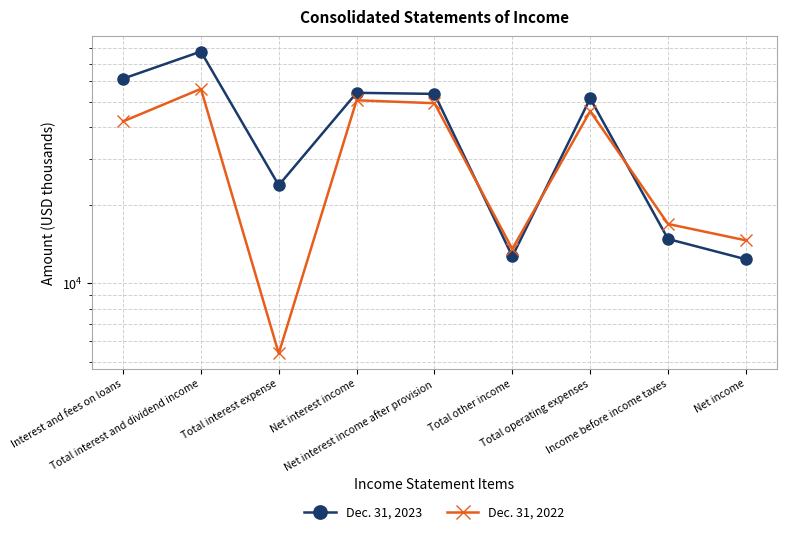

What is the label of the 8th point from the right?

Total interest and dividend income